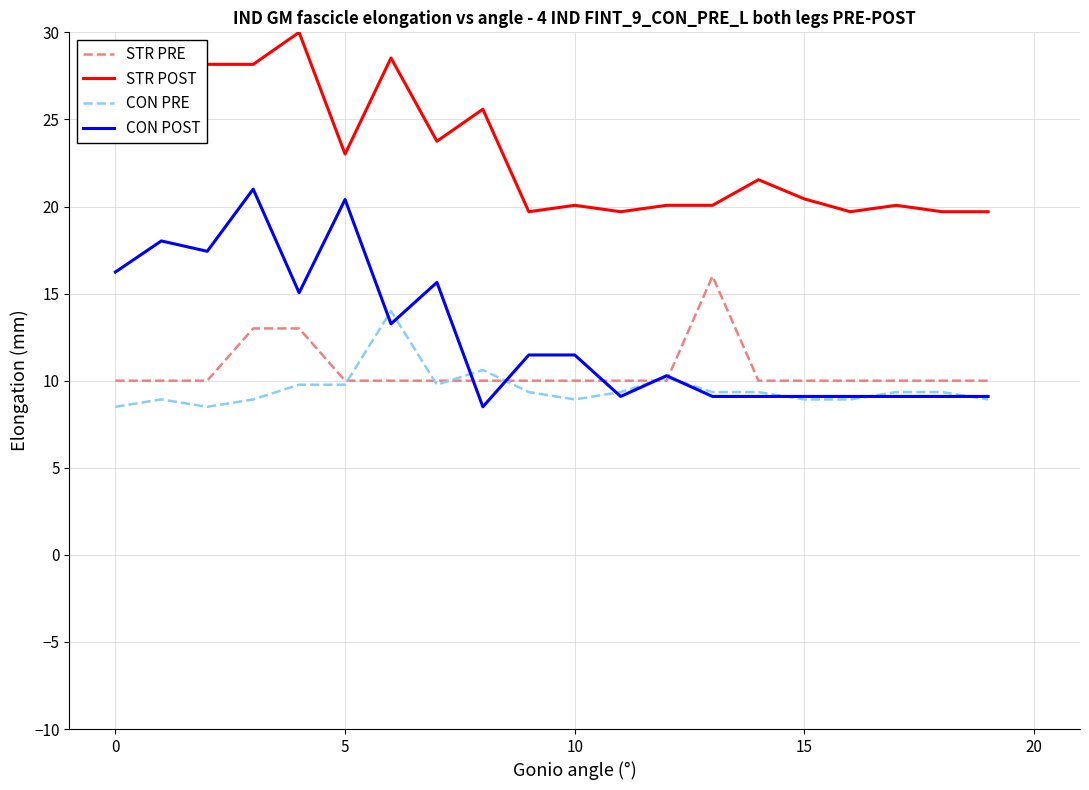

True or false: STR POST and STR PRE cross at least once.

False